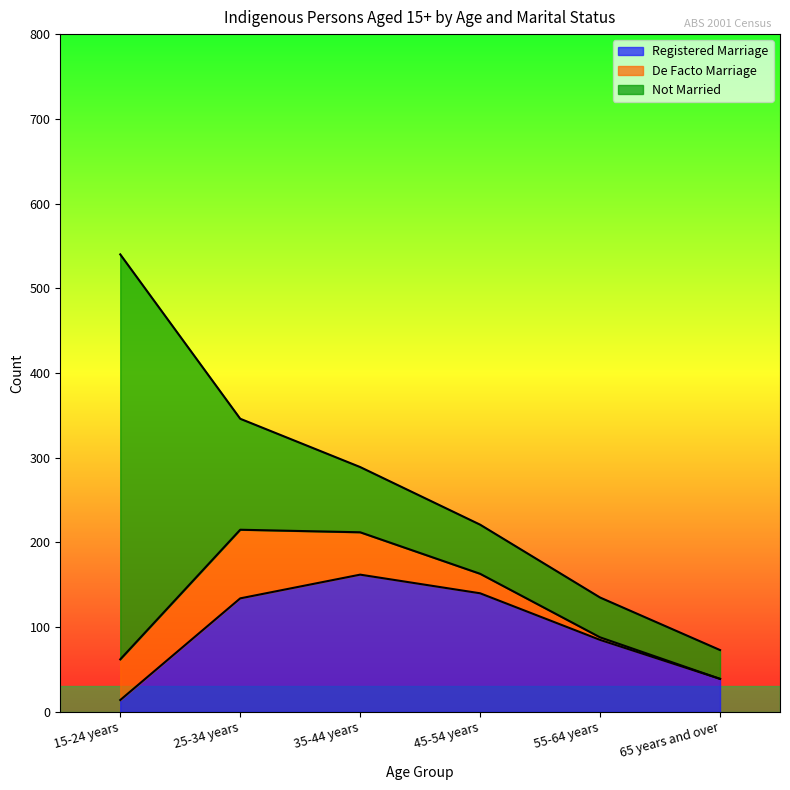

How many intersections are there between Registered Marriage and De Facto Marriage?

1